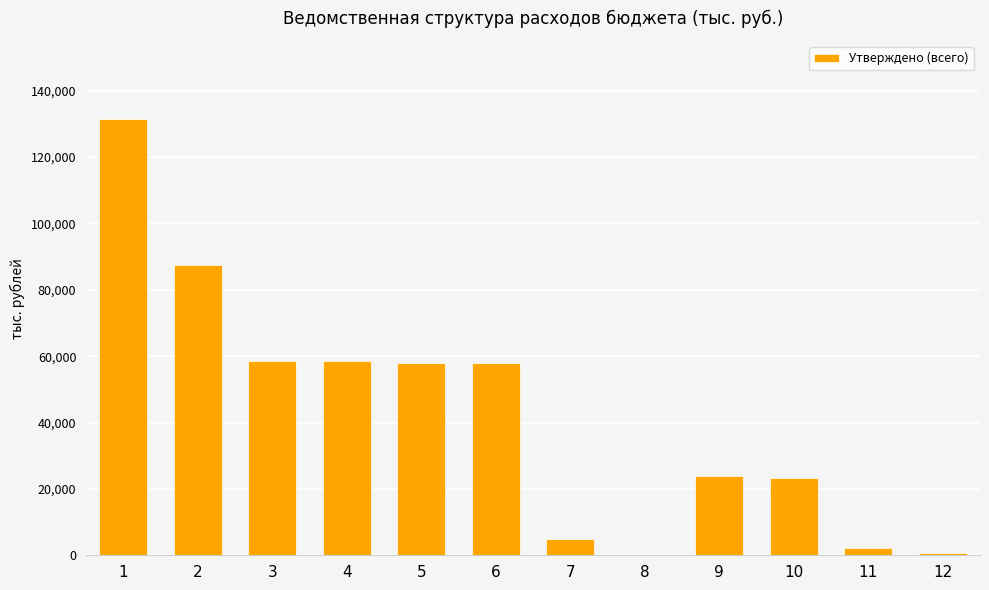

What is the maximum value shown in the chart?

131359.7